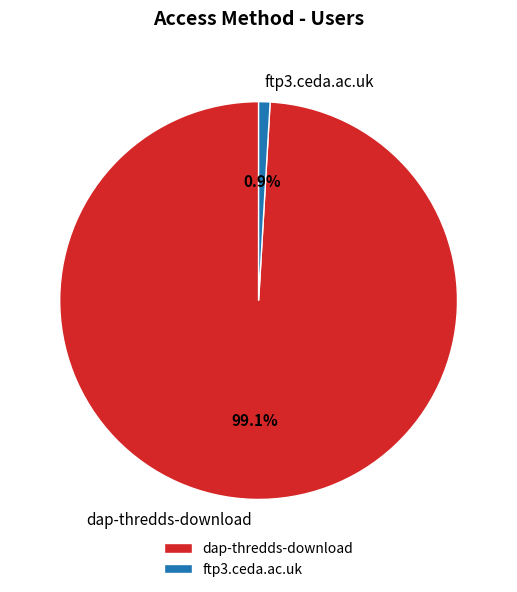

How many segments does this pie chart have?

2